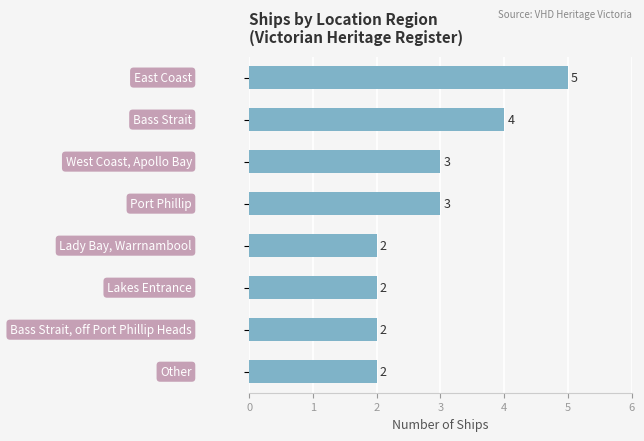

Count the values in the range 2 to 4.

7